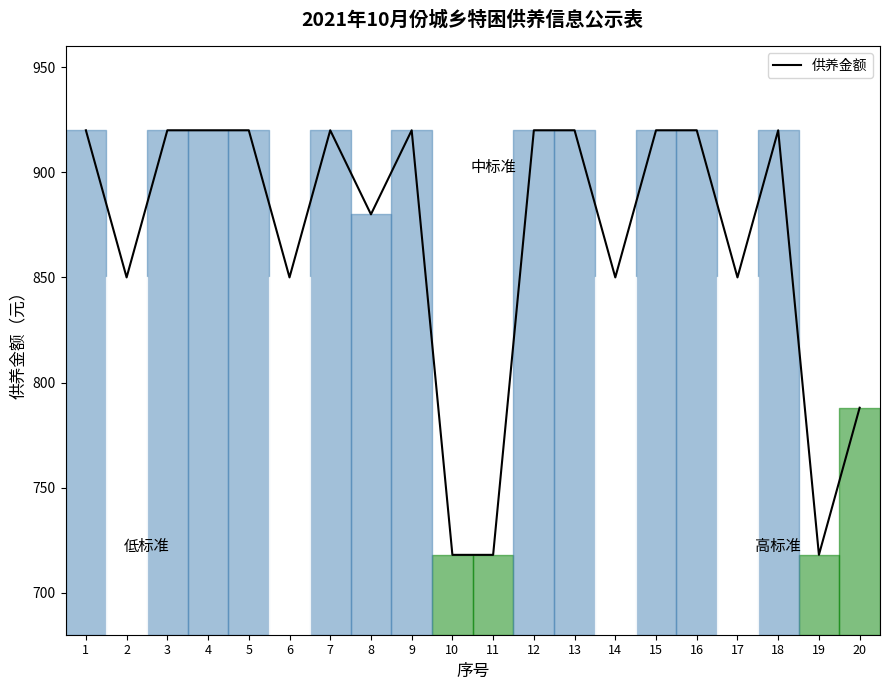

What is the difference between the values at 4 and 20?

132